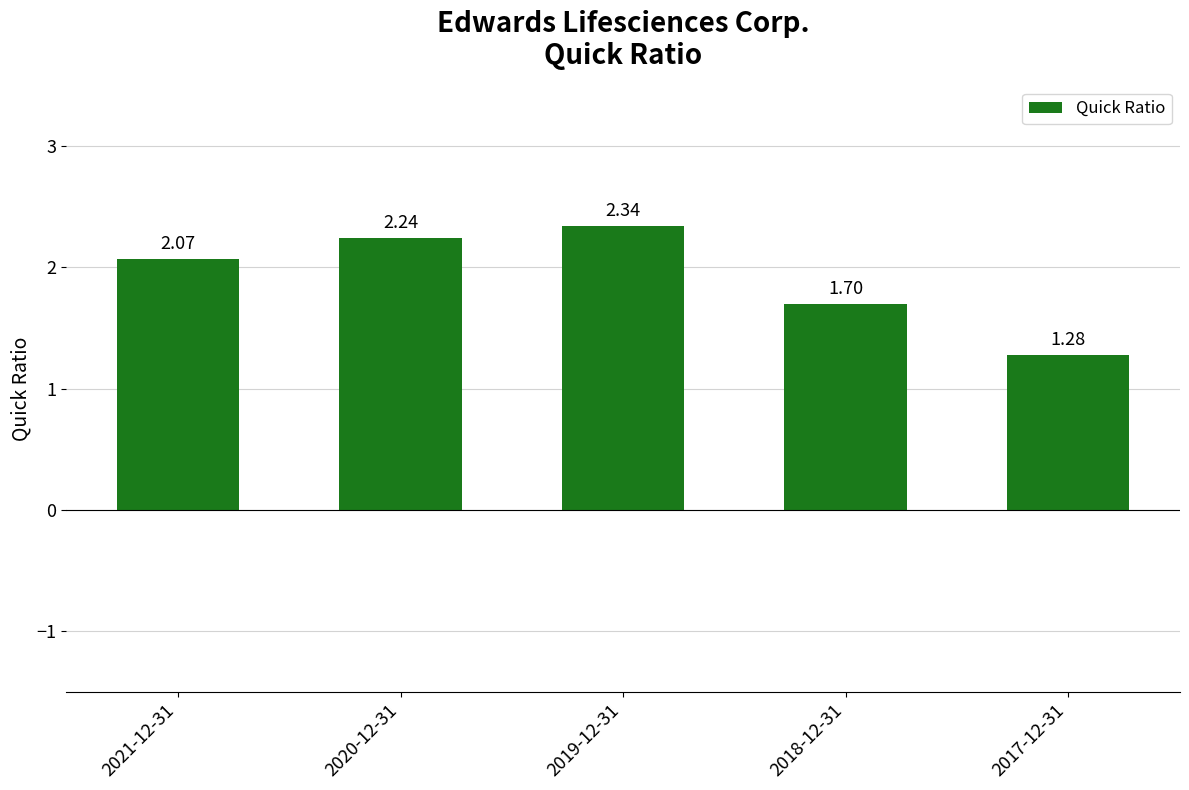

Which has a higher value, 2019-12-31 or 2021-12-31?

2019-12-31